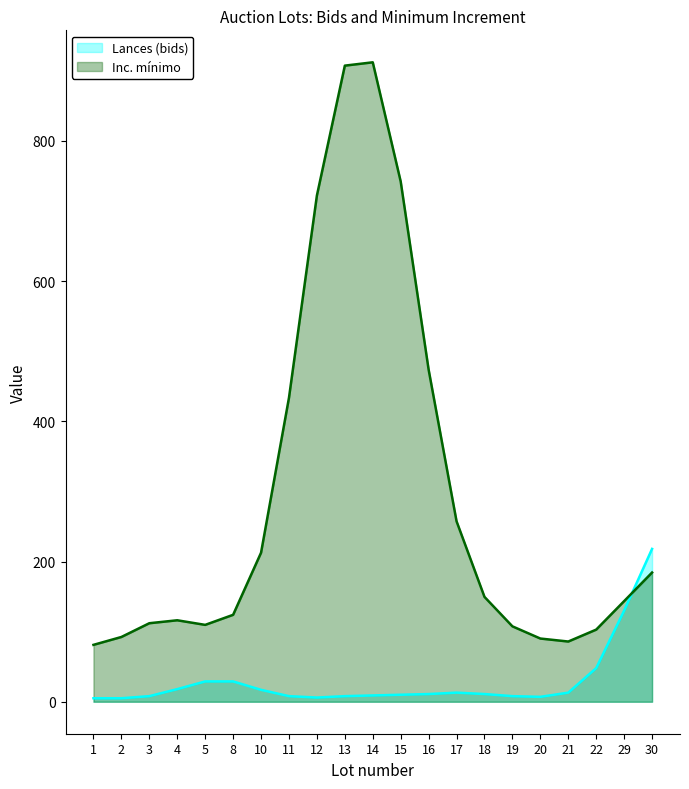

How many lines are shown in the chart?

2